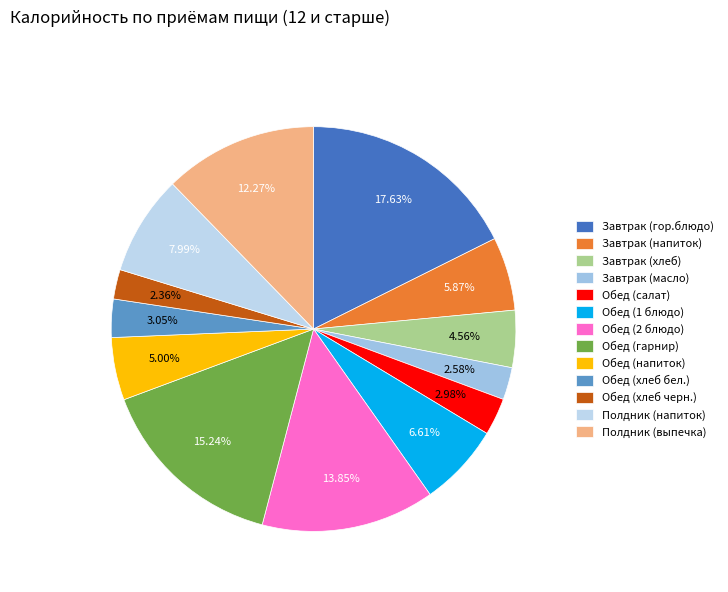

To the nearest percent, what is the difference between the largest and smallest slice percentages?

15%